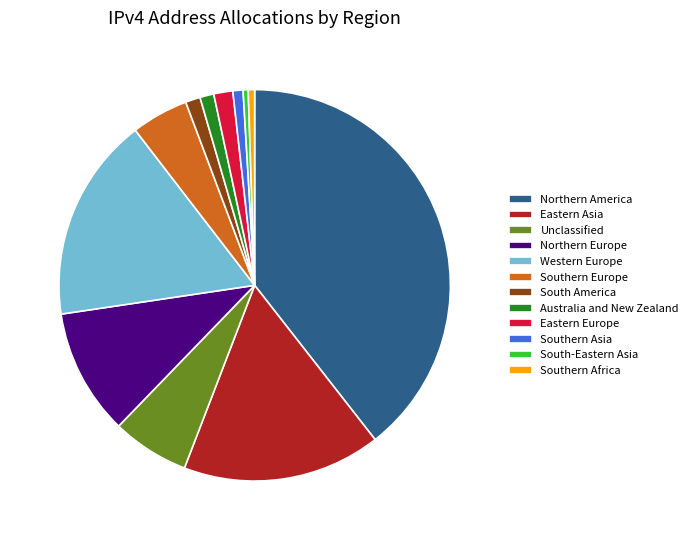

Which category has the biggest portion of the pie?

Northern America